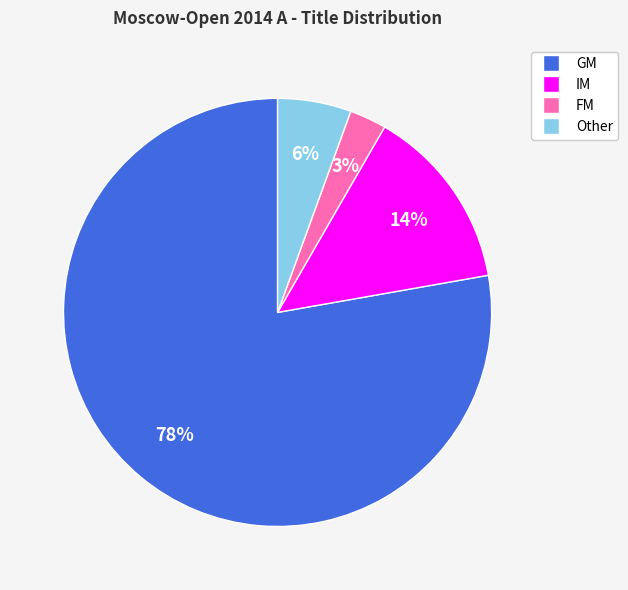

Count the number of slices in the pie.

4